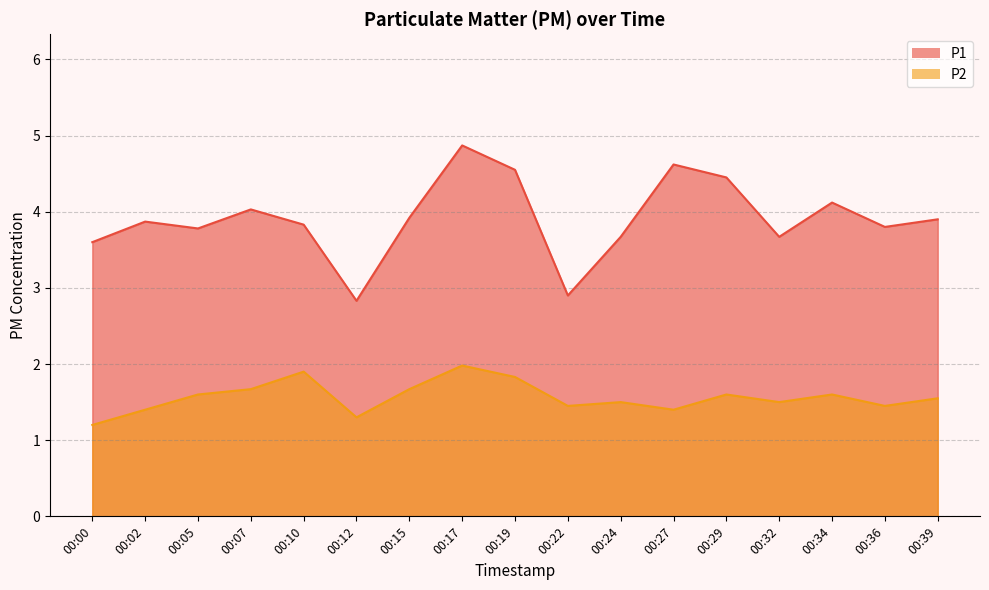

What is the minimum value for P1?

2.8